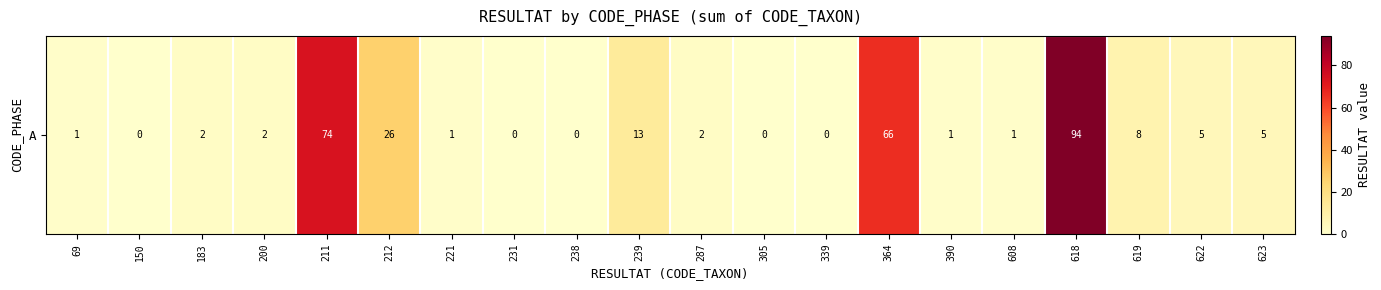

Is it true that the value at 364 is 66?

True